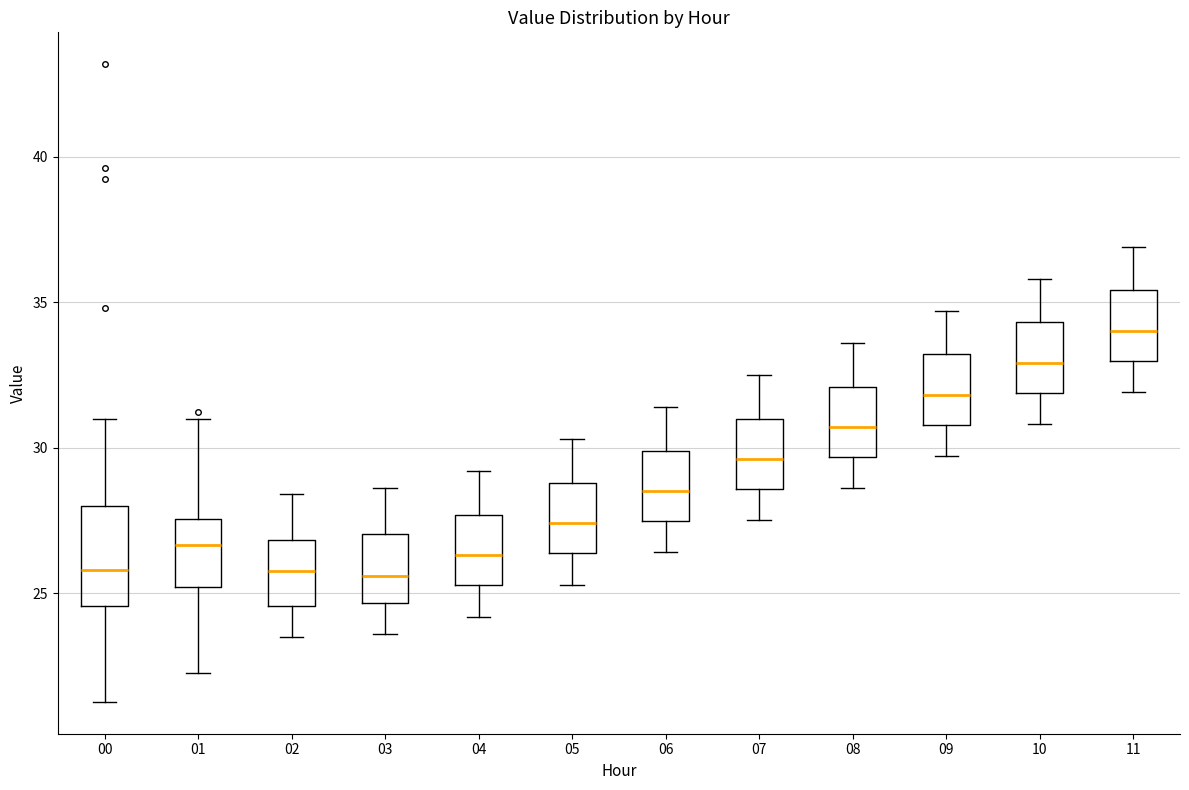

Which box is the tallest, from its lower edge to its upper edge?

00